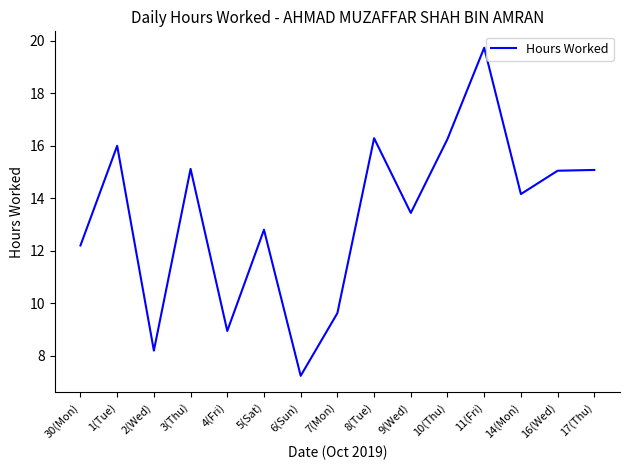

What position from the right is 10(Thu)?

5